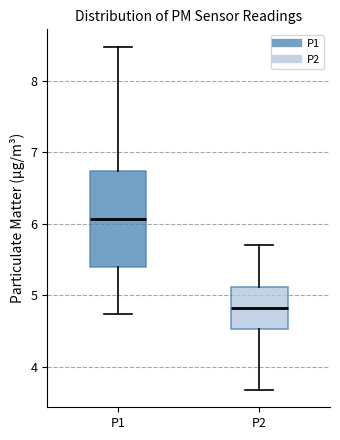

Which box's median line is the lowest?

P2